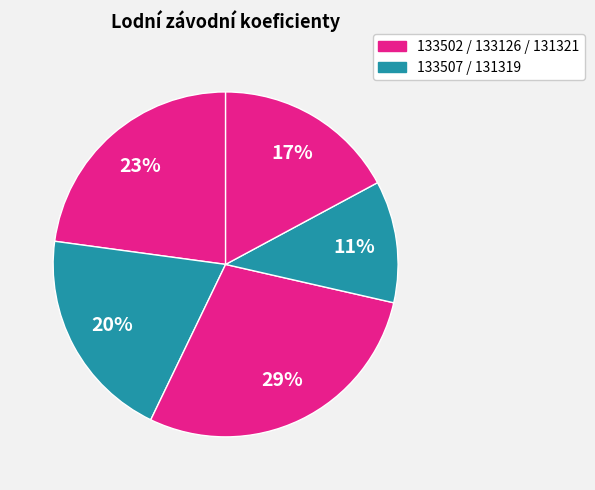

How many slices are in this pie chart?

5